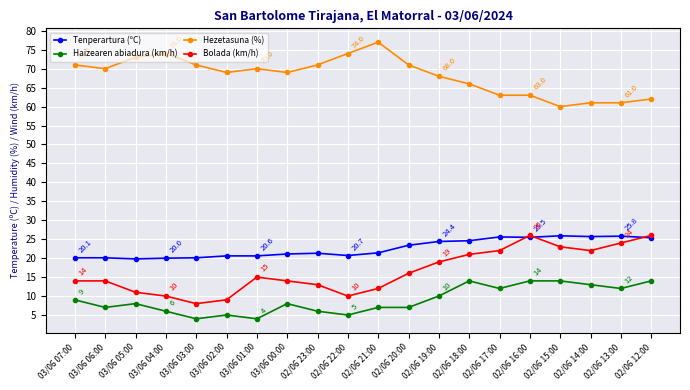

What is the value of the Haizearen abiadura (km/h) point at the 7th from the left?

4.0